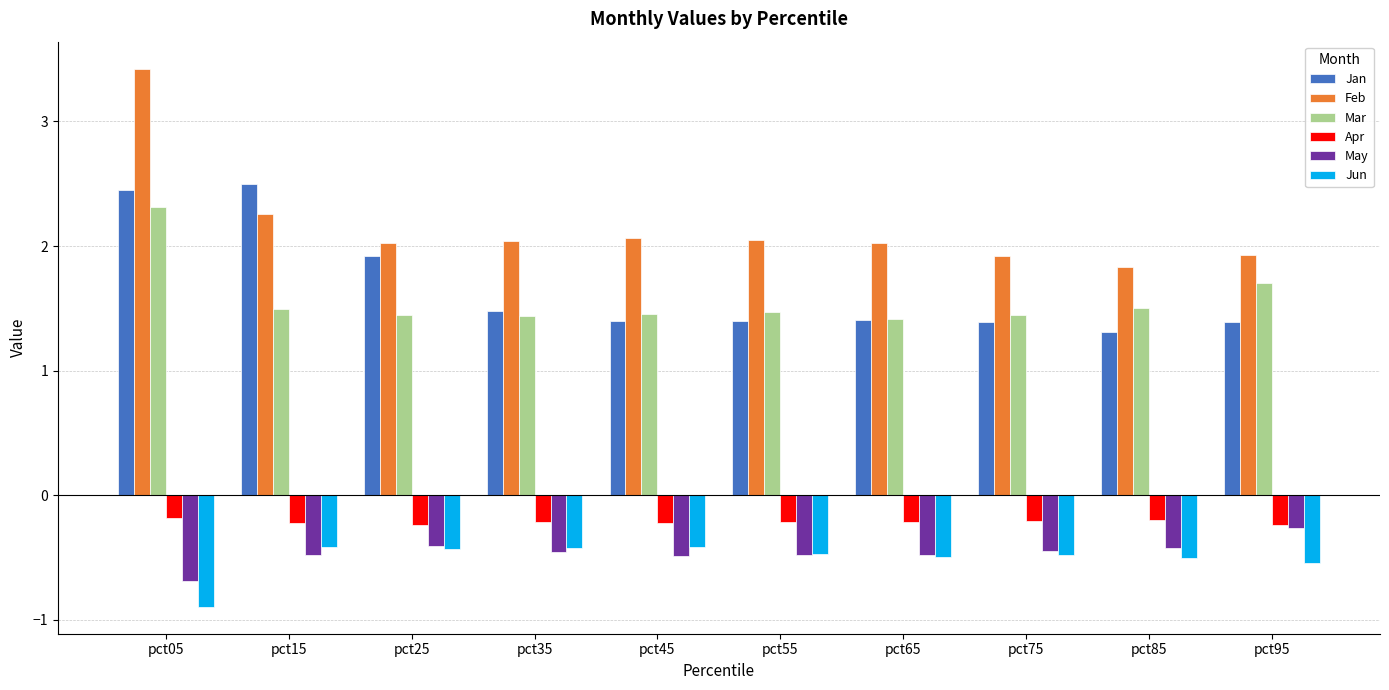

What is the total value across all series at pct65?

3.7